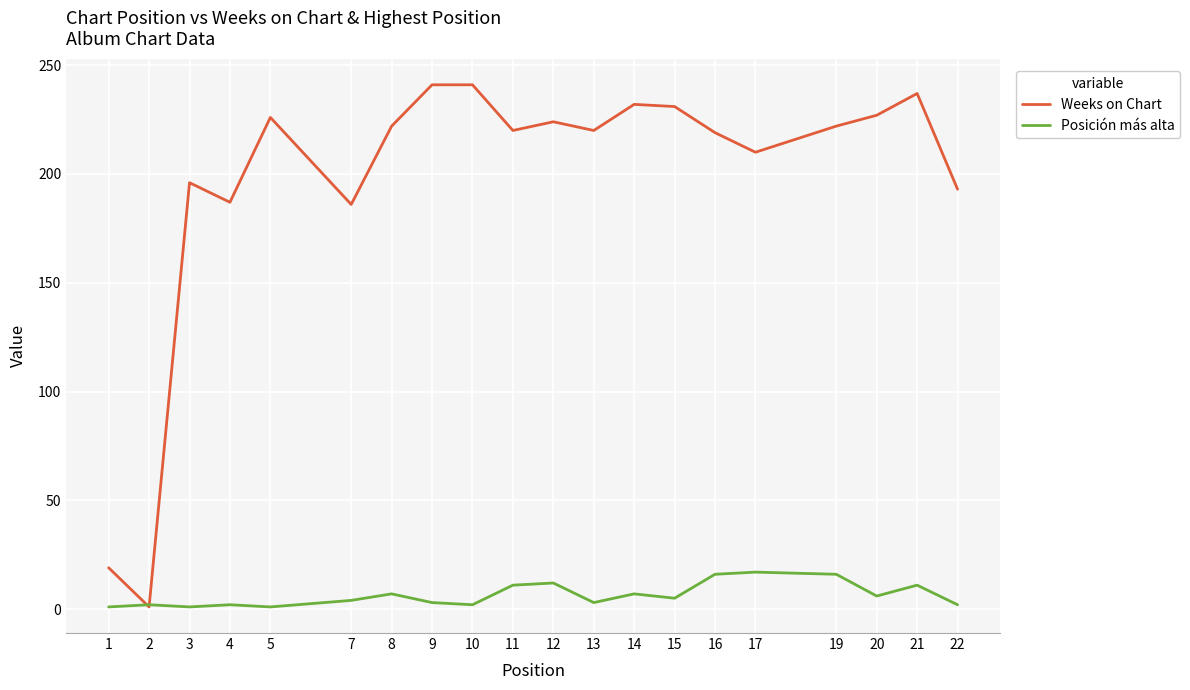

What is the maximum value shown in the chart?

241